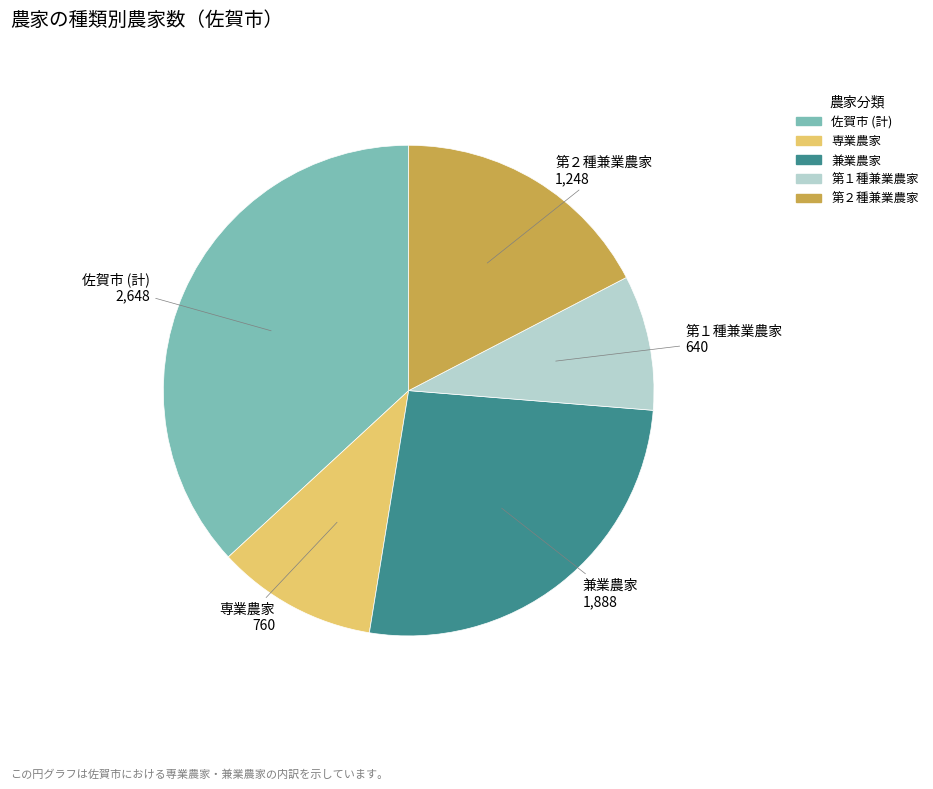

Does any single category account for the majority?

No